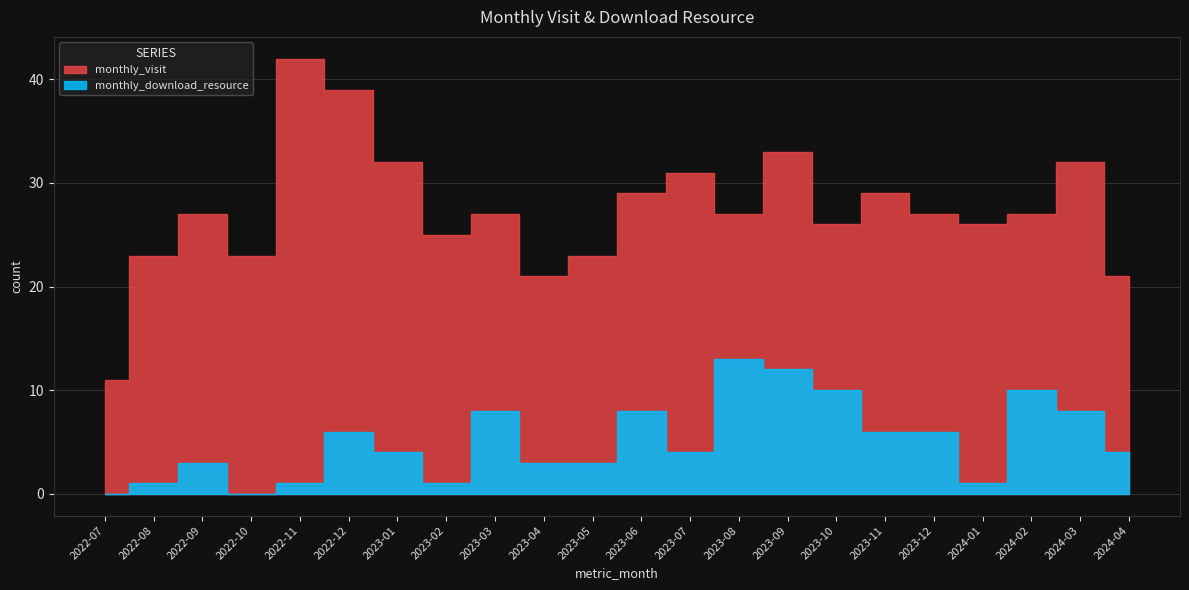

True or false: monthly_download_resource and monthly_visit cross at least once.

False